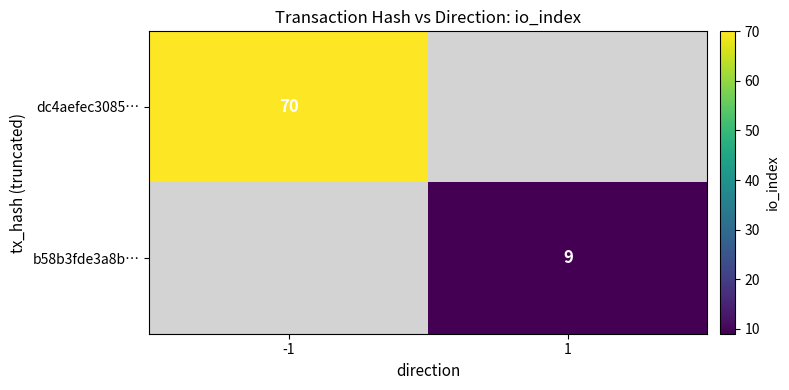

The value of dc4aefec3085… at -1 is 70. True or false?

True